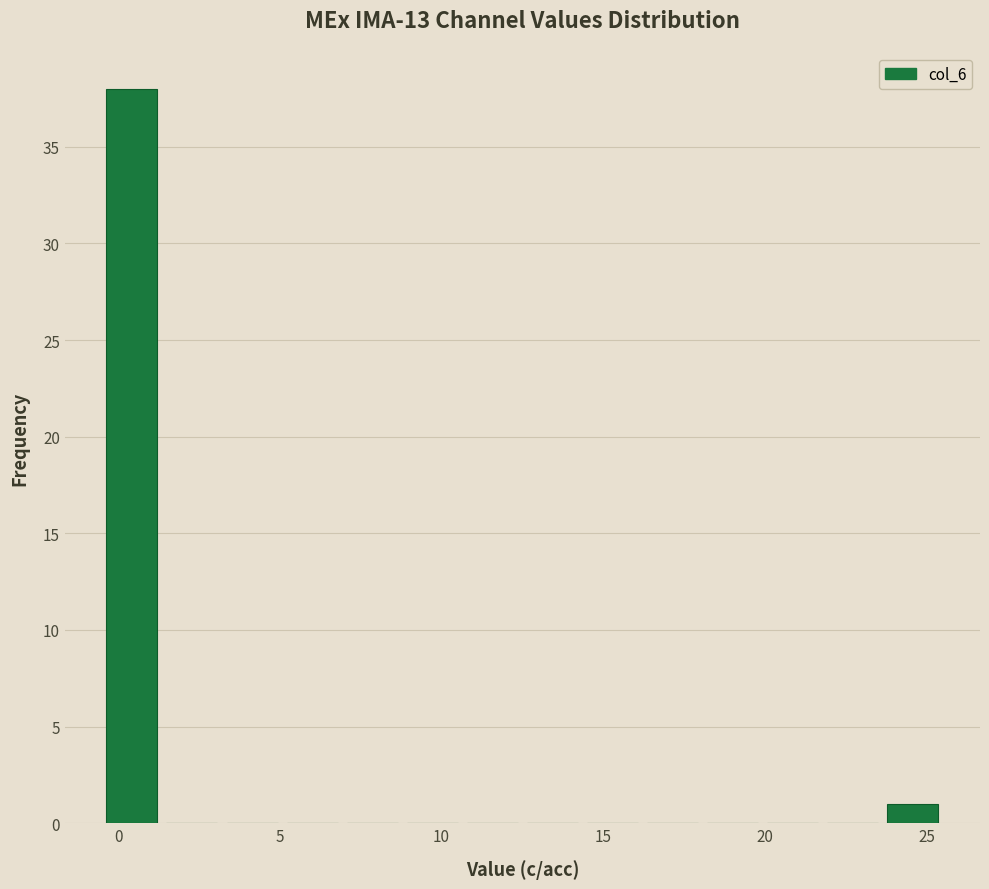

Read against the x-axis, roughly where is the centre of the tallest bar?

0.5